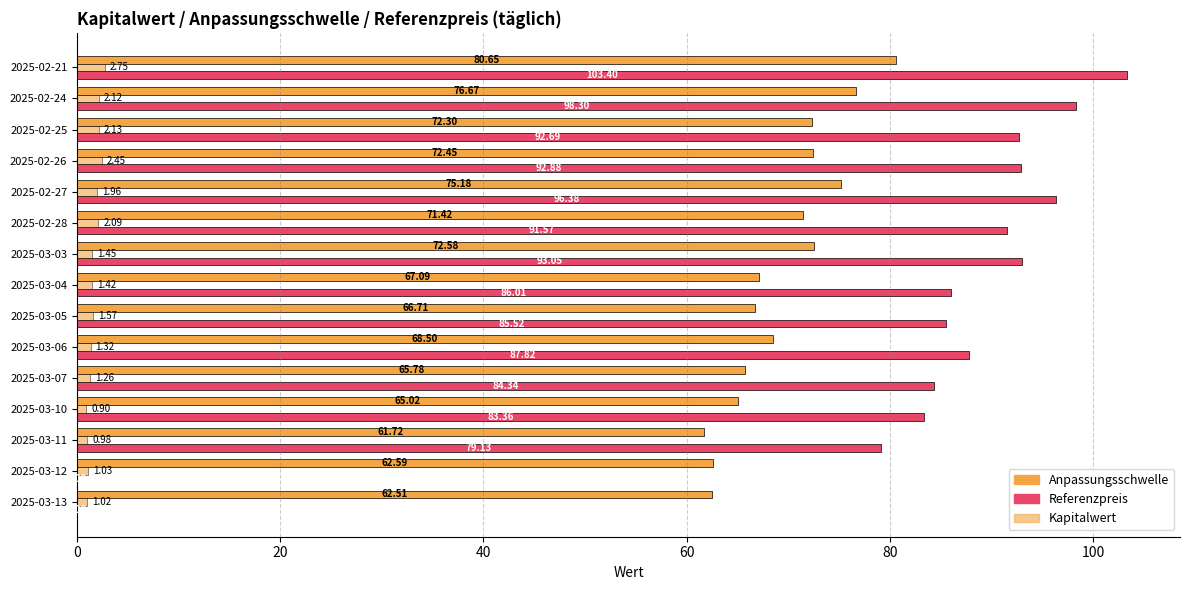

How many data points does each series have?

15